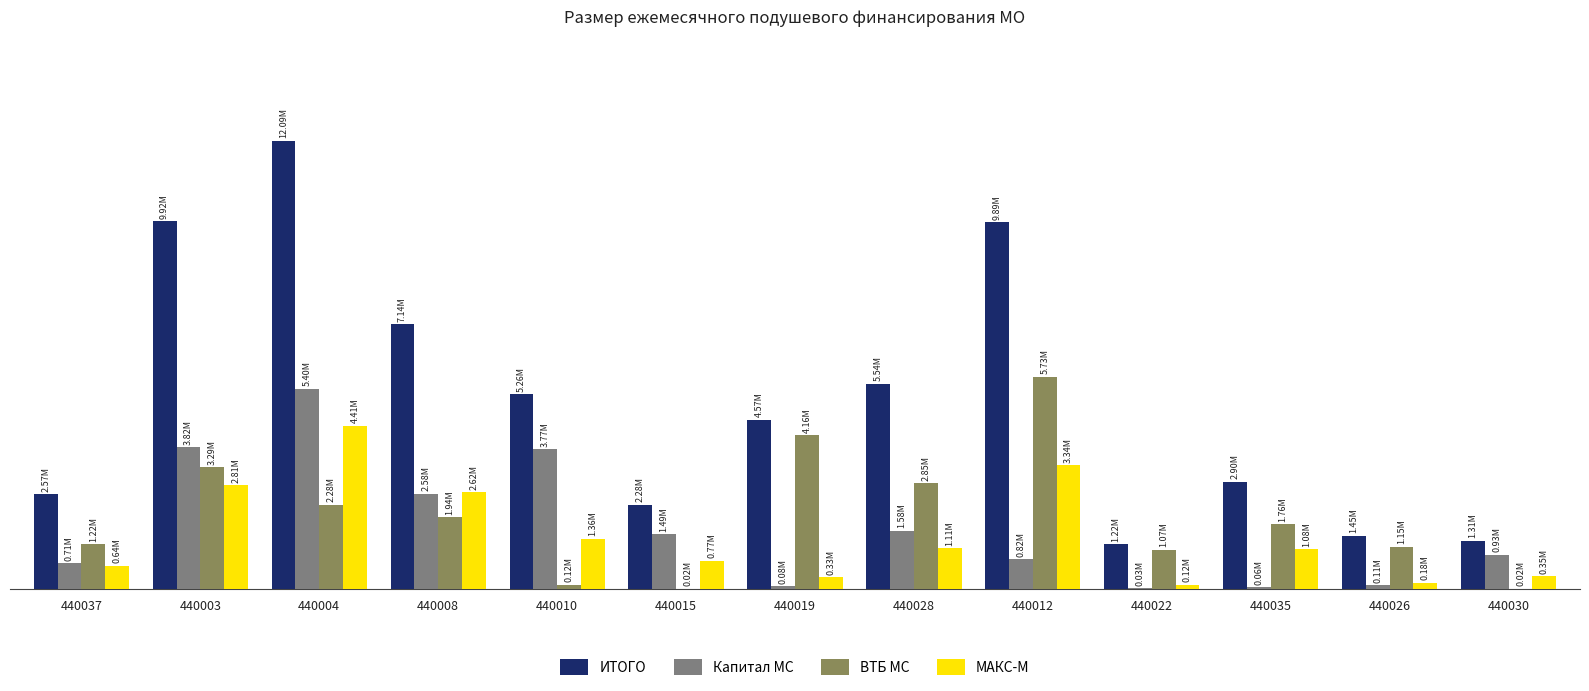

What is the minimum value shown in the chart?

18141.3